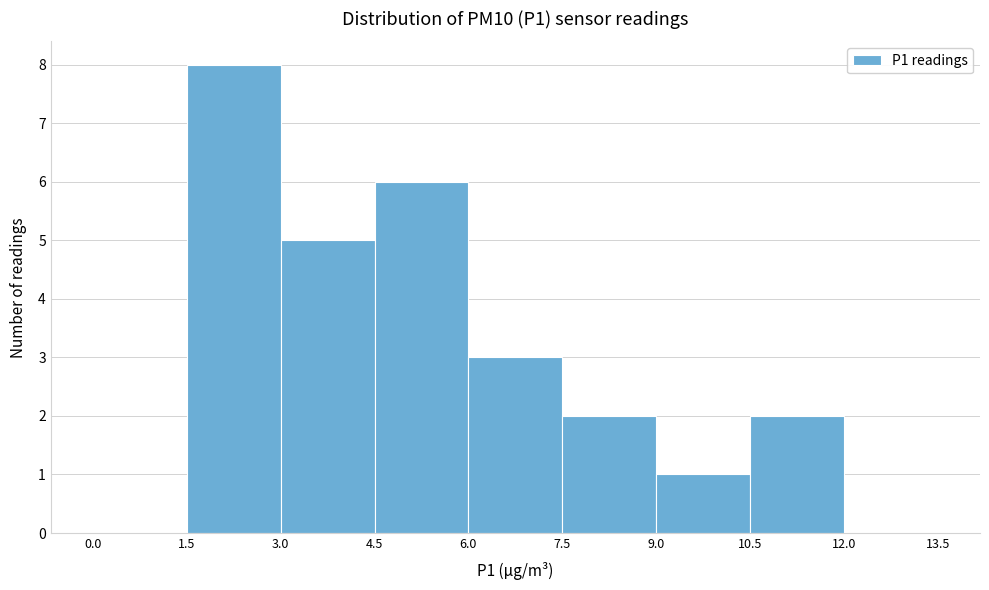

How tall is the bar that spans 9.0 to 10.5 on the x-axis? The values are not printed on the chart, so give them approximately, as read against the axis.

1